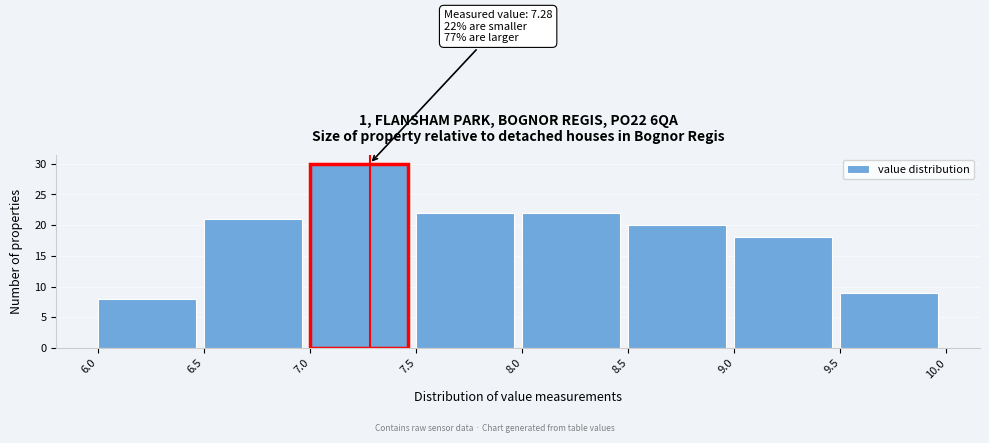

Which range on the x-axis has the tallest bar?

7.0 to 7.5